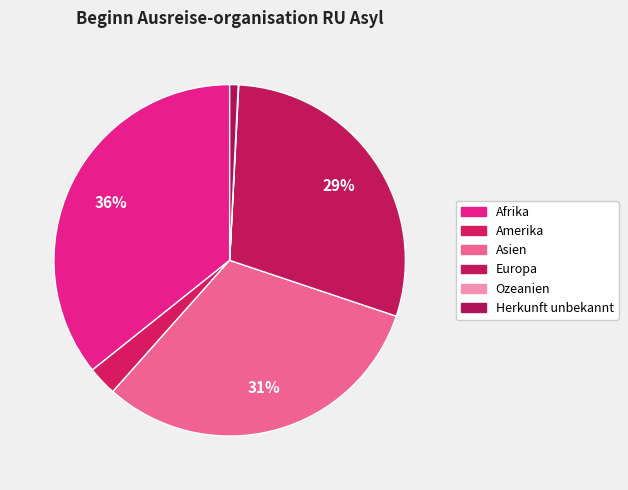

Is it true that Amerika is 1% of the pie?

False